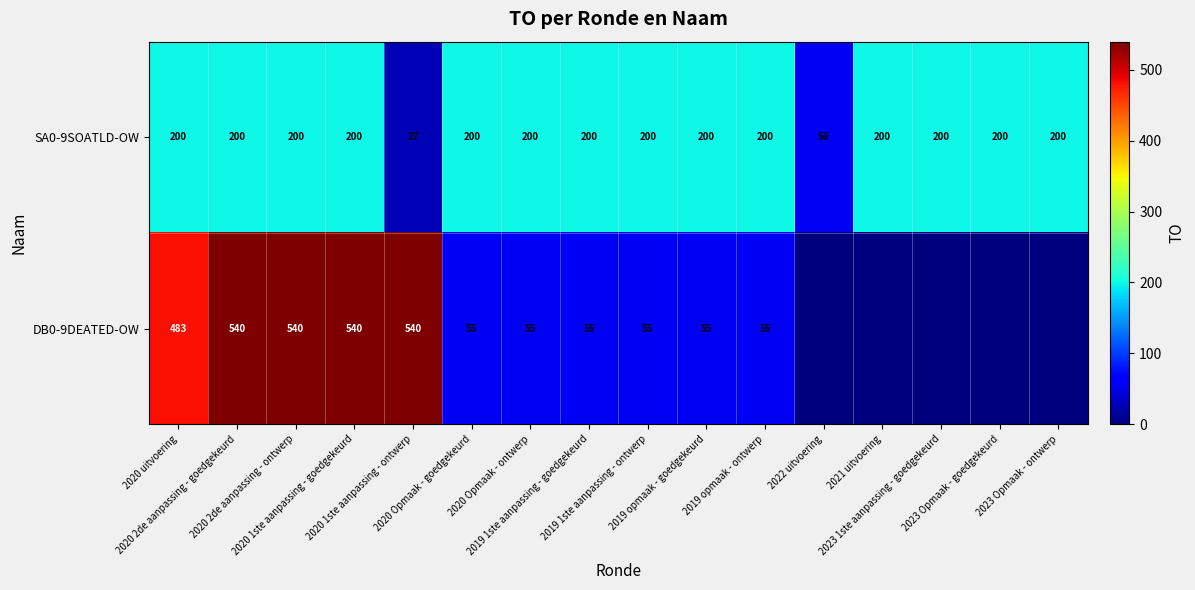

The DB0-9DEATED-OW series shows 82 at 2019 opmaak - ontwerp. True or false?

False